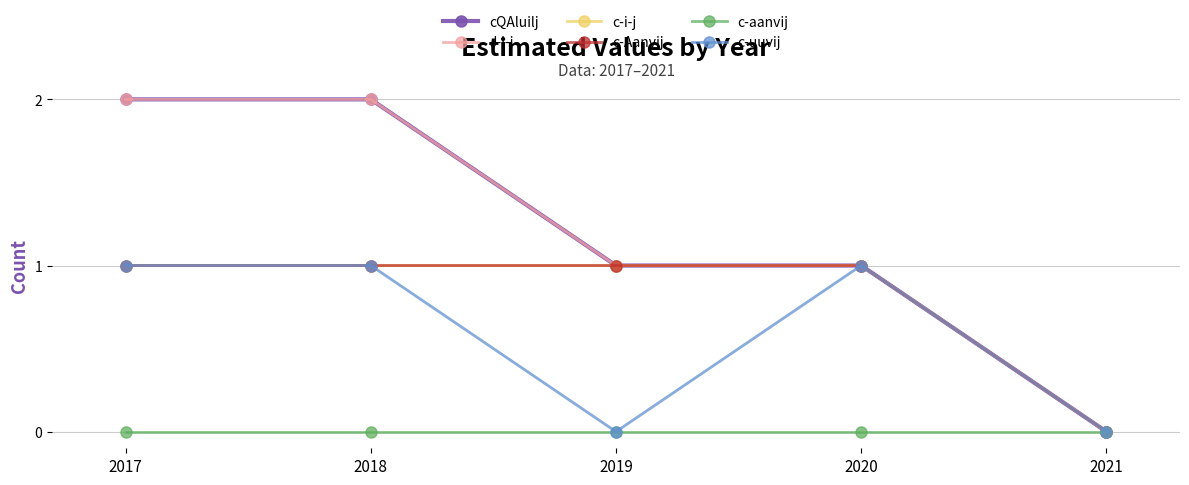

What is the total value across all series at 2019?

4